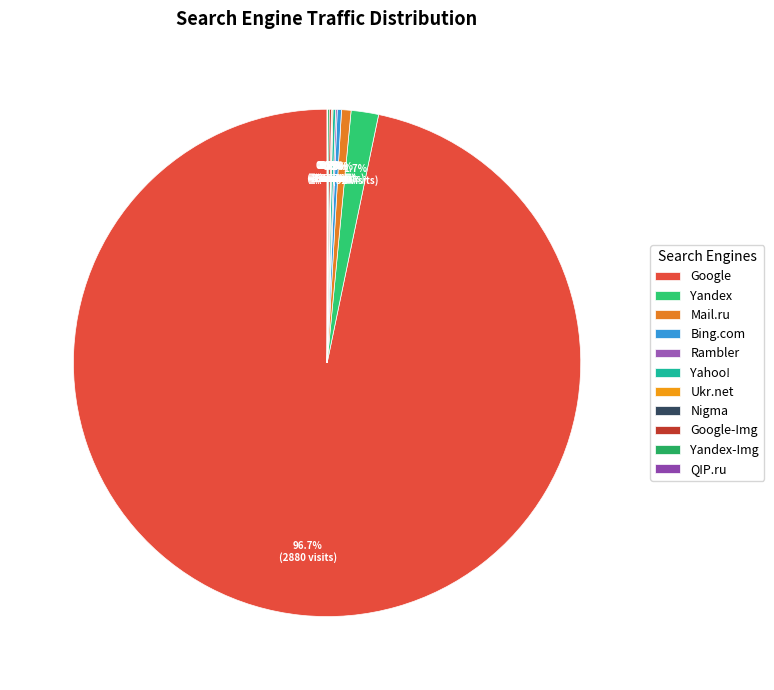

Rank the categories by value from lowest to highest.

Nigma, QIP.ru, Ukr.net, Rambler, Yandex-Img, Google-Img, Yahoo!, Bing.com, Mail.ru, Yandex, Google